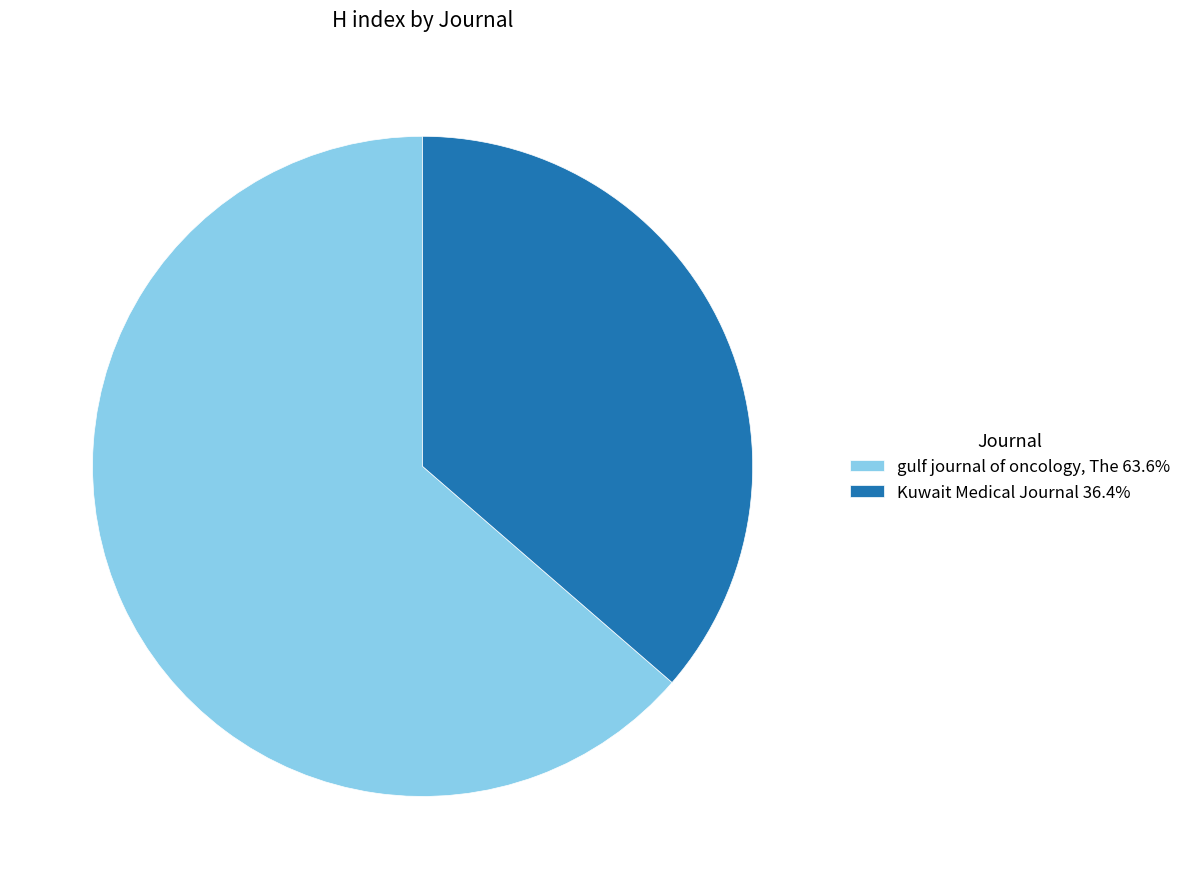

Is the sum of gulf journal of oncology, The 63.6% and Kuwait Medical Journal 36.4% greater than half?

Yes